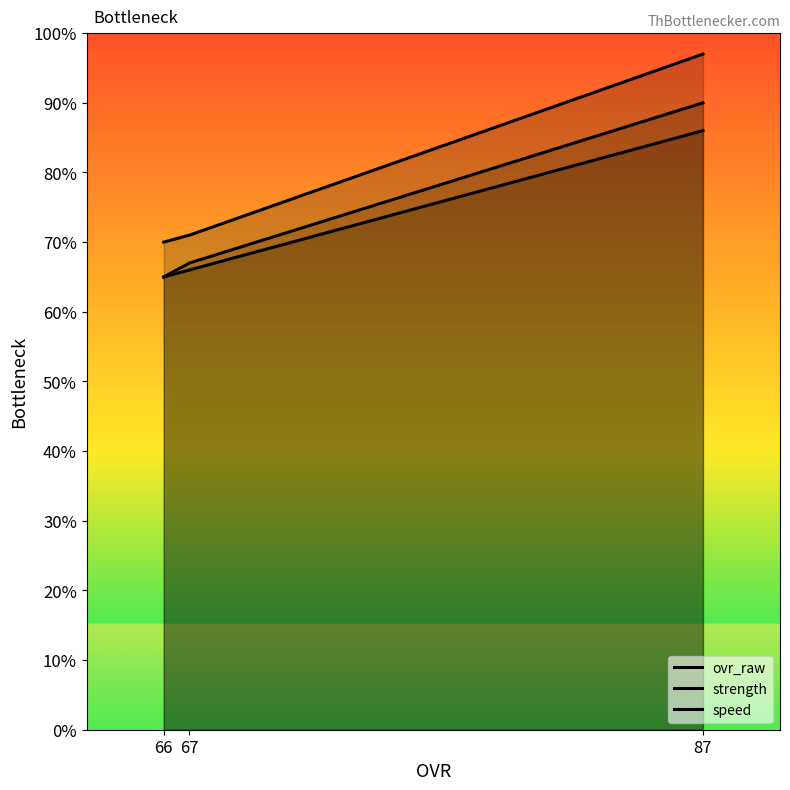

Is the value of speed at 67 greater than the value of ovr_raw at 66?

Yes